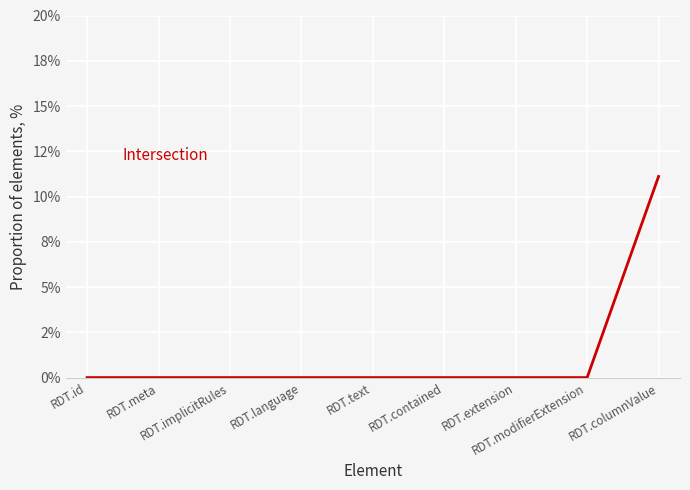

Does the chart have visible grid lines?

Yes